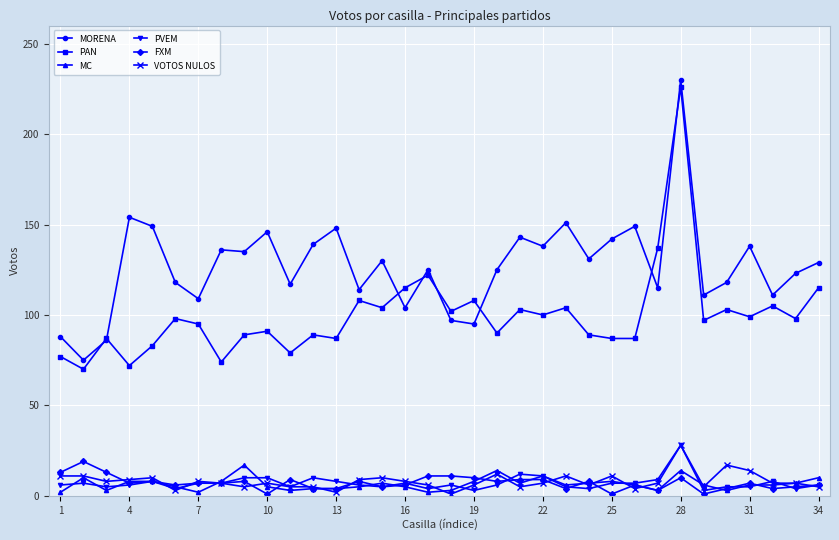

What are all the series names shown in the legend?

MORENA, PAN, MC, PVEM, FXM, VOTOS NULOS